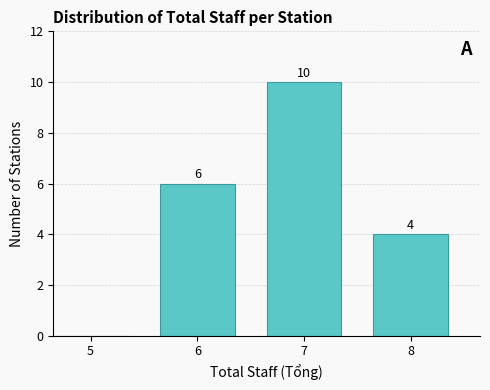

Reading left to right, extract all data points from this chart.

5=0	6=6	7=10	8=4